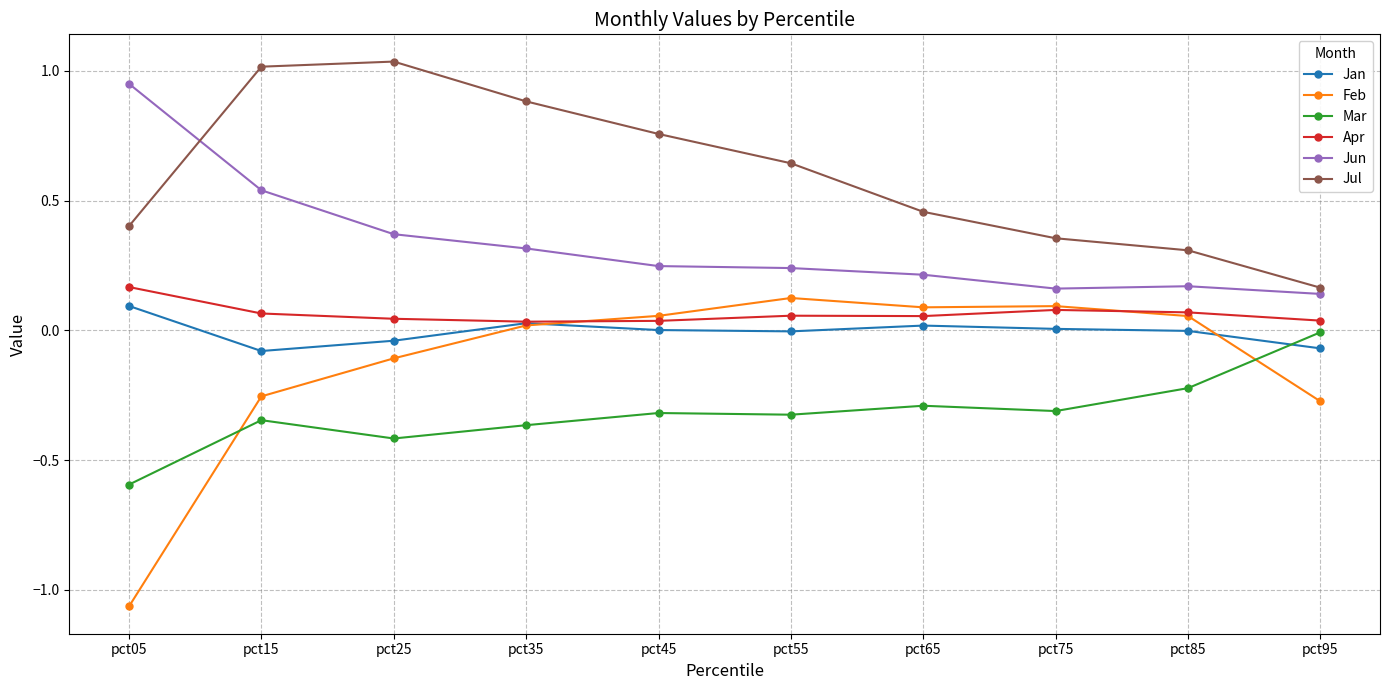

What is the value of the Mar point at the 1st from the left?

-0.6